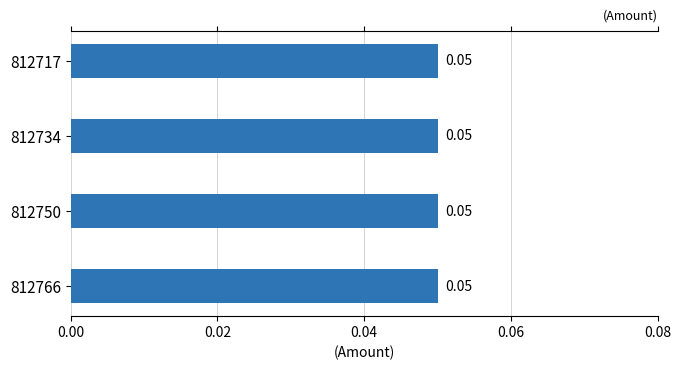

What is the value of the Amount bar at the 2nd from the left?

0.1